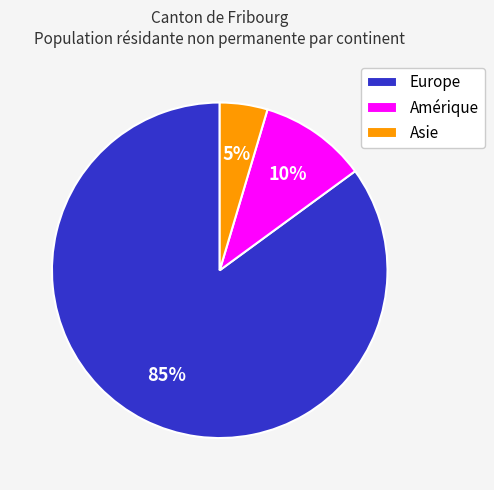

What is the ratio of the value at Asie to the value at Europe?

0.1